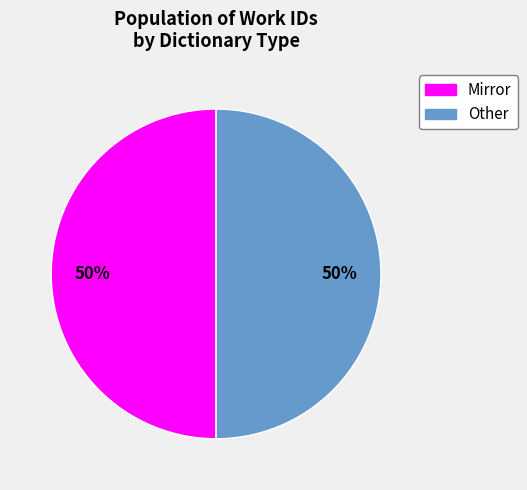

What percentage is the Mirror slice, to the nearest percent?

50%